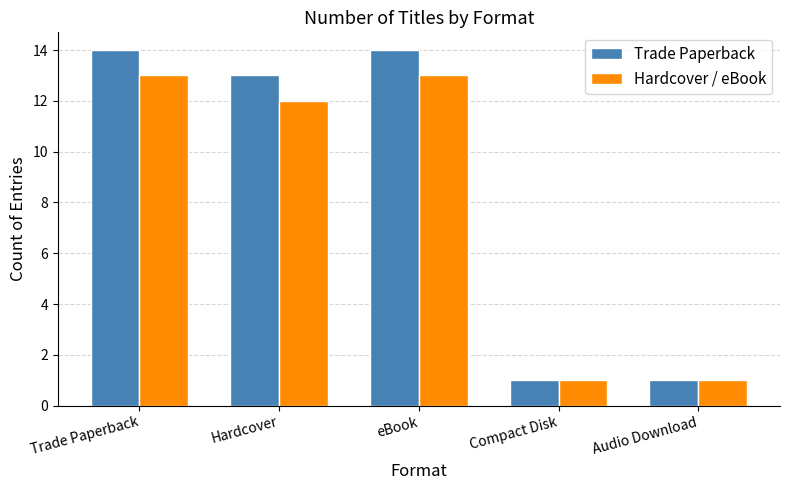

What is the minimum value for Trade Paperback?

1